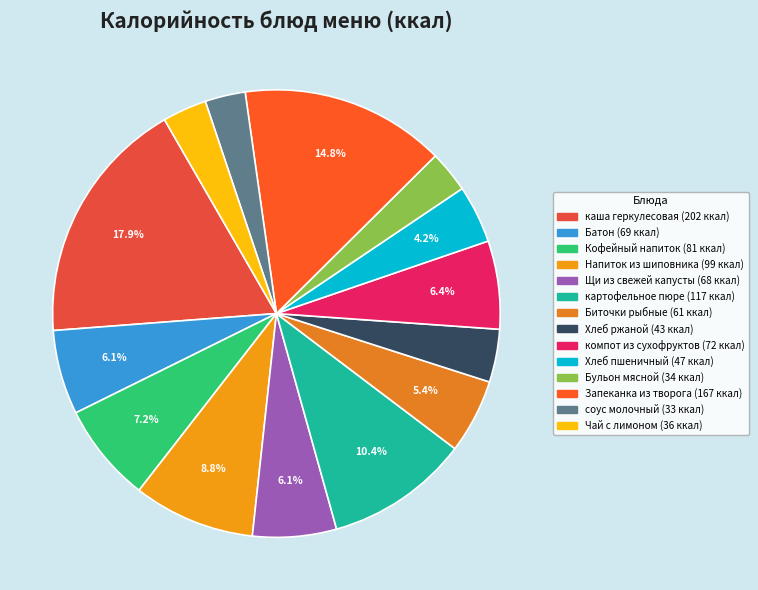

Between Бульон мясной and Запеканка из творога, which is larger?

Запеканка из творога